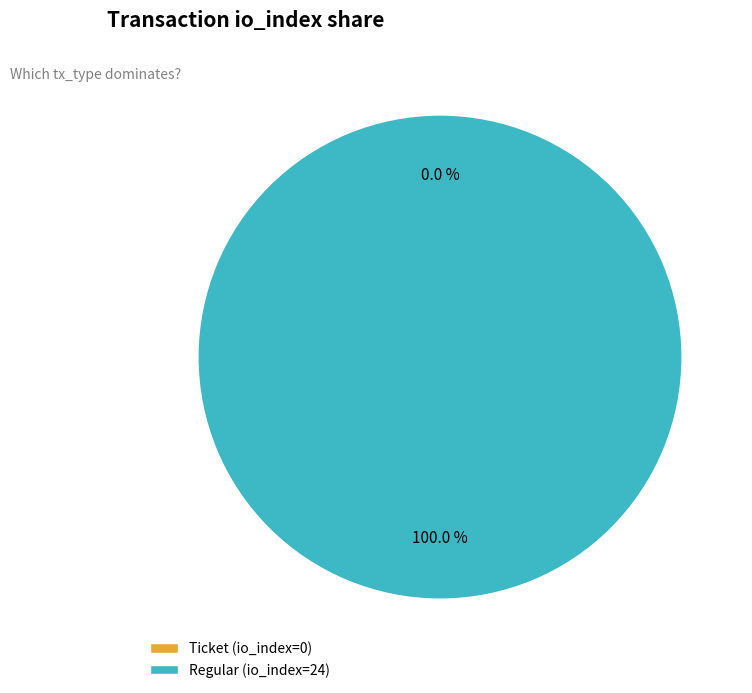

What is the smallest slice in the pie chart?

Ticket (io_index=0)